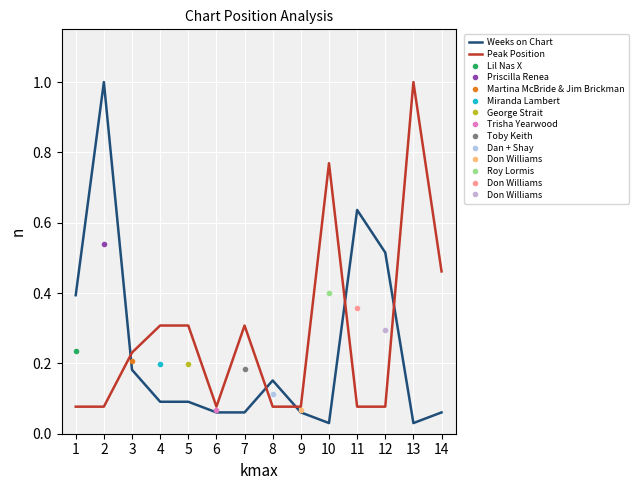

At which category does Weeks on Chart reach its first local peak?

2